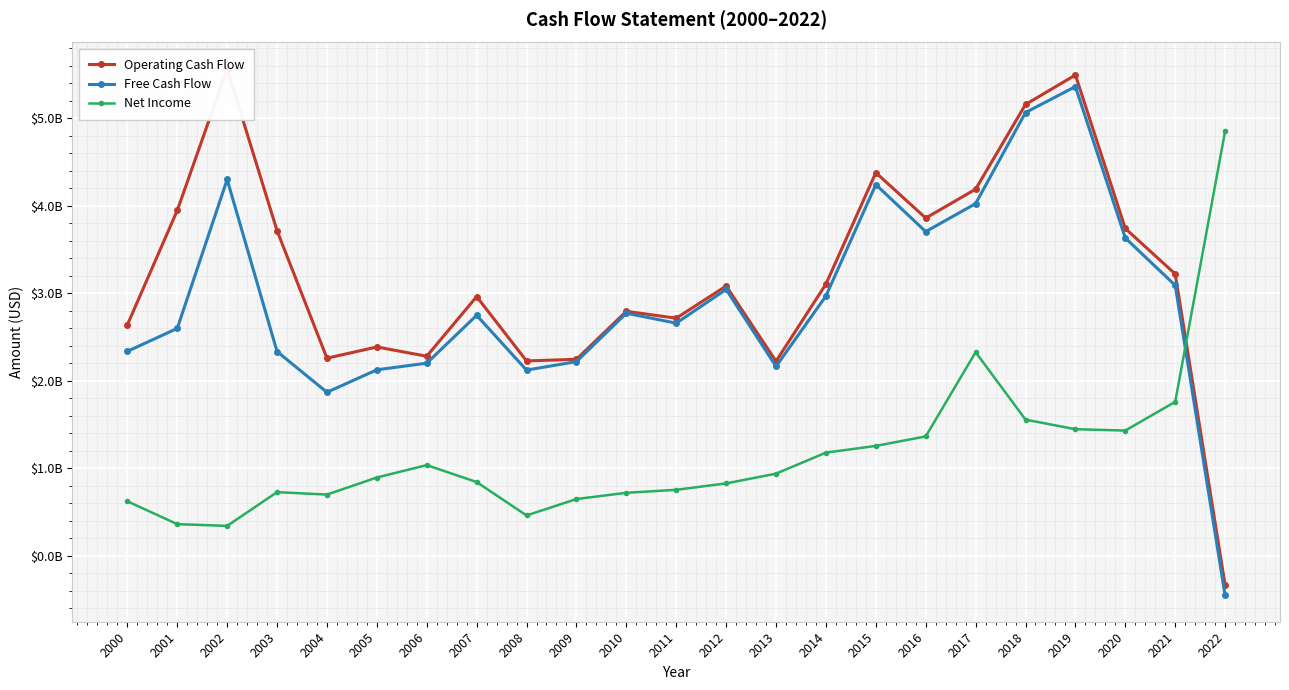

What is the maximum value for Free Cash Flow?

5.4